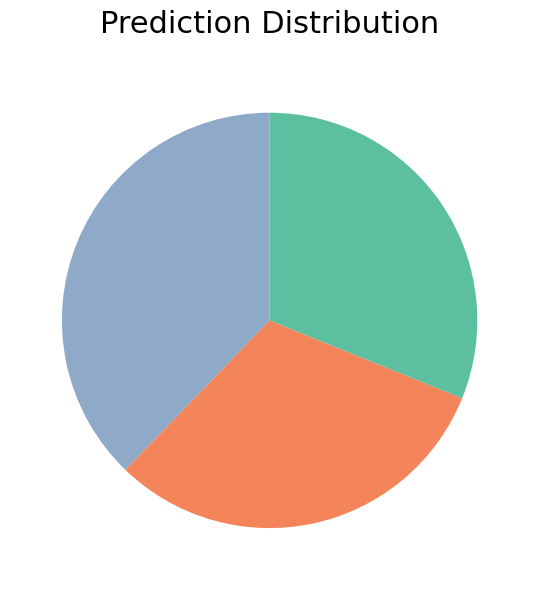

Is there a majority slice in this chart?

No